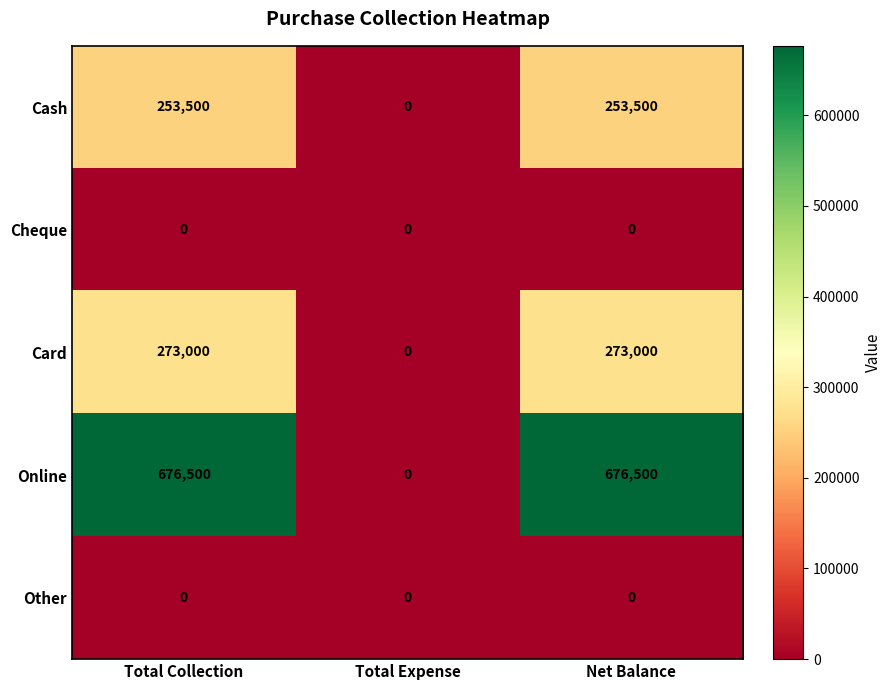

The Cash series shows 113080 at Net Balance. True or false?

False